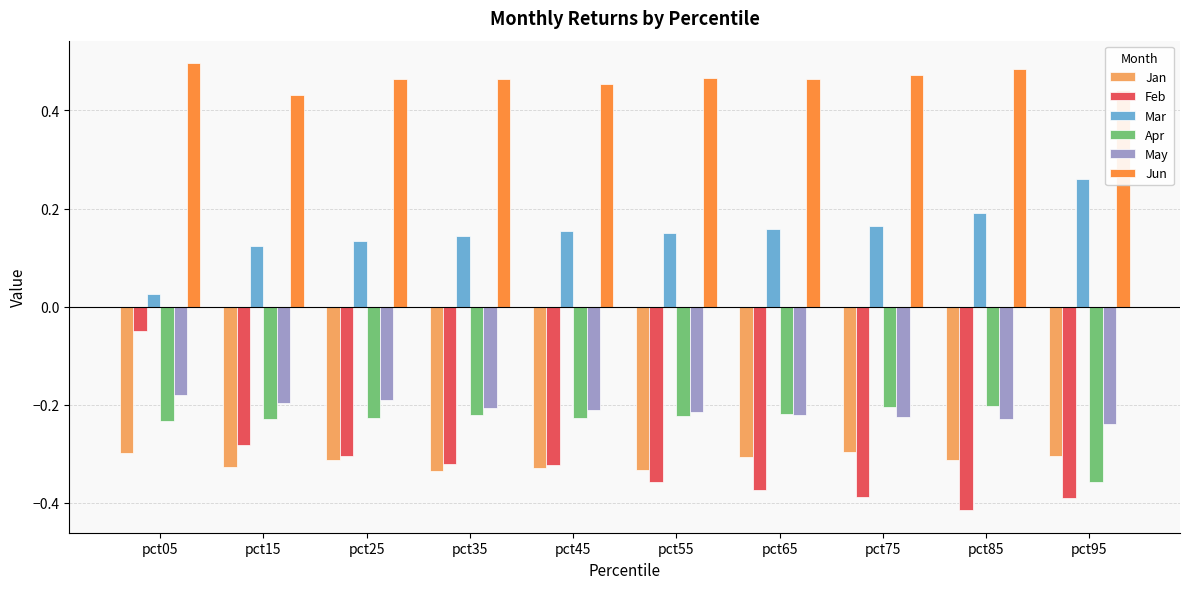

What is the difference between the highest and lowest values at pct65?

0.8